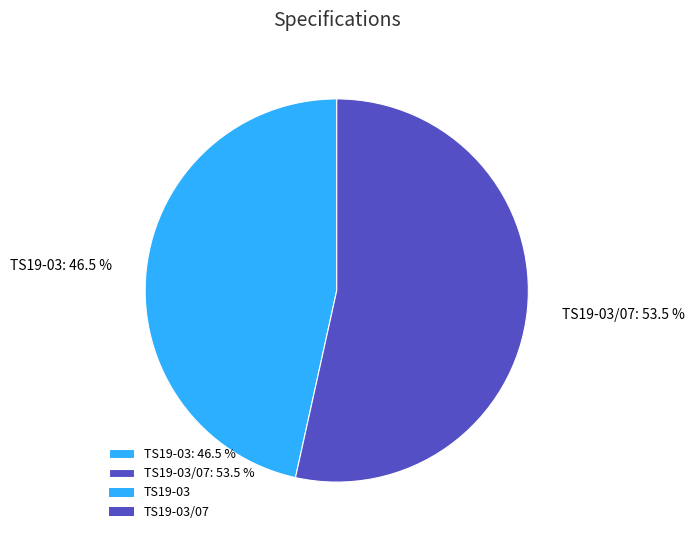

Is the sum of TS19-03: 46.5 % and TS19-03/07: 53.5 % greater than half?

Yes